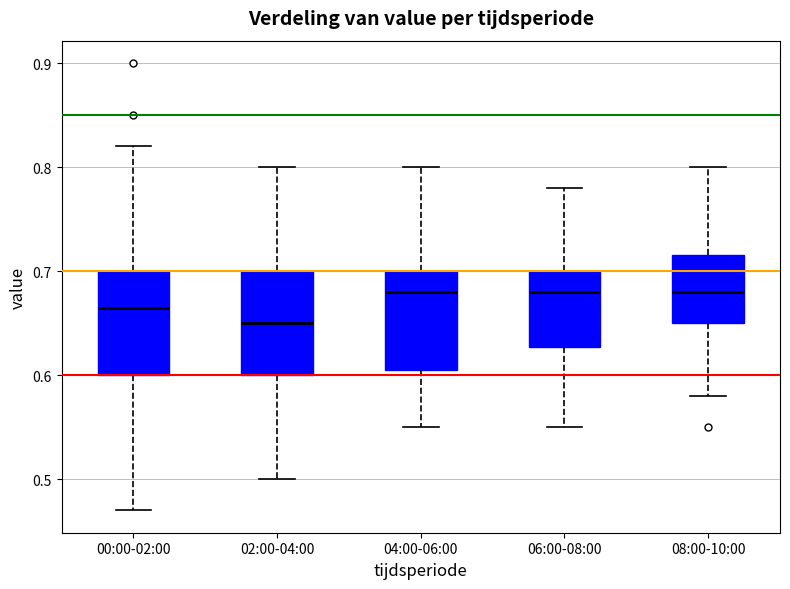

Where is the lower edge of the box for 04:00-06:00 on the y-axis? The values are not printed on the chart, so give them approximately, as read against the axis.

0.61